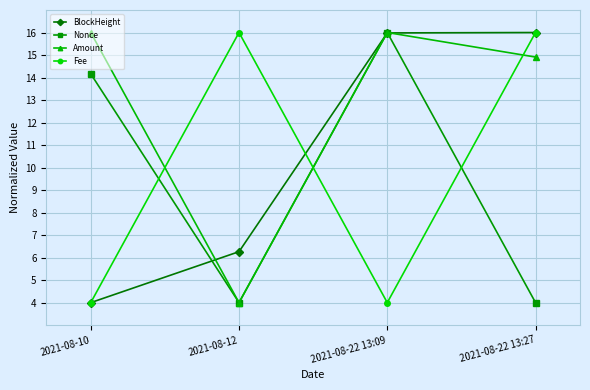

How many intersections are there between Amount and Fee?

3